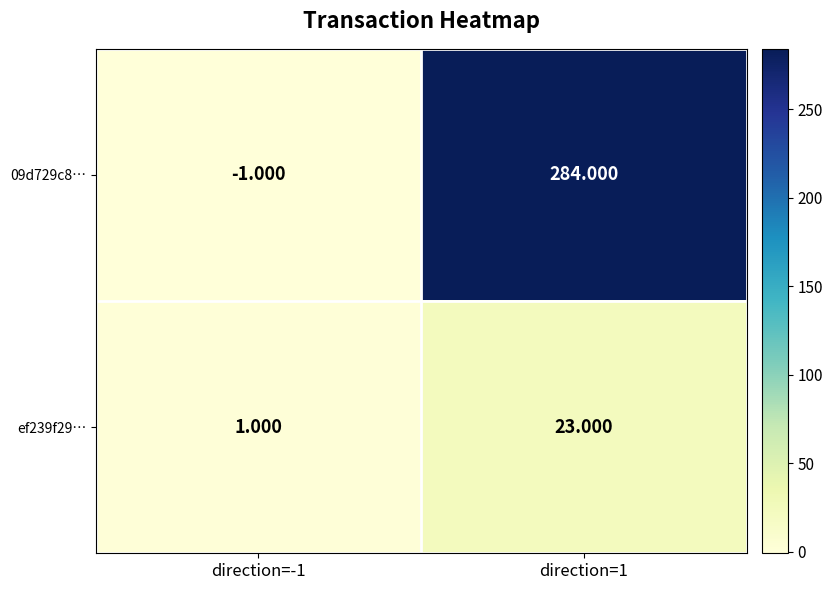

At how many categories does at least one series exceed 200?

1